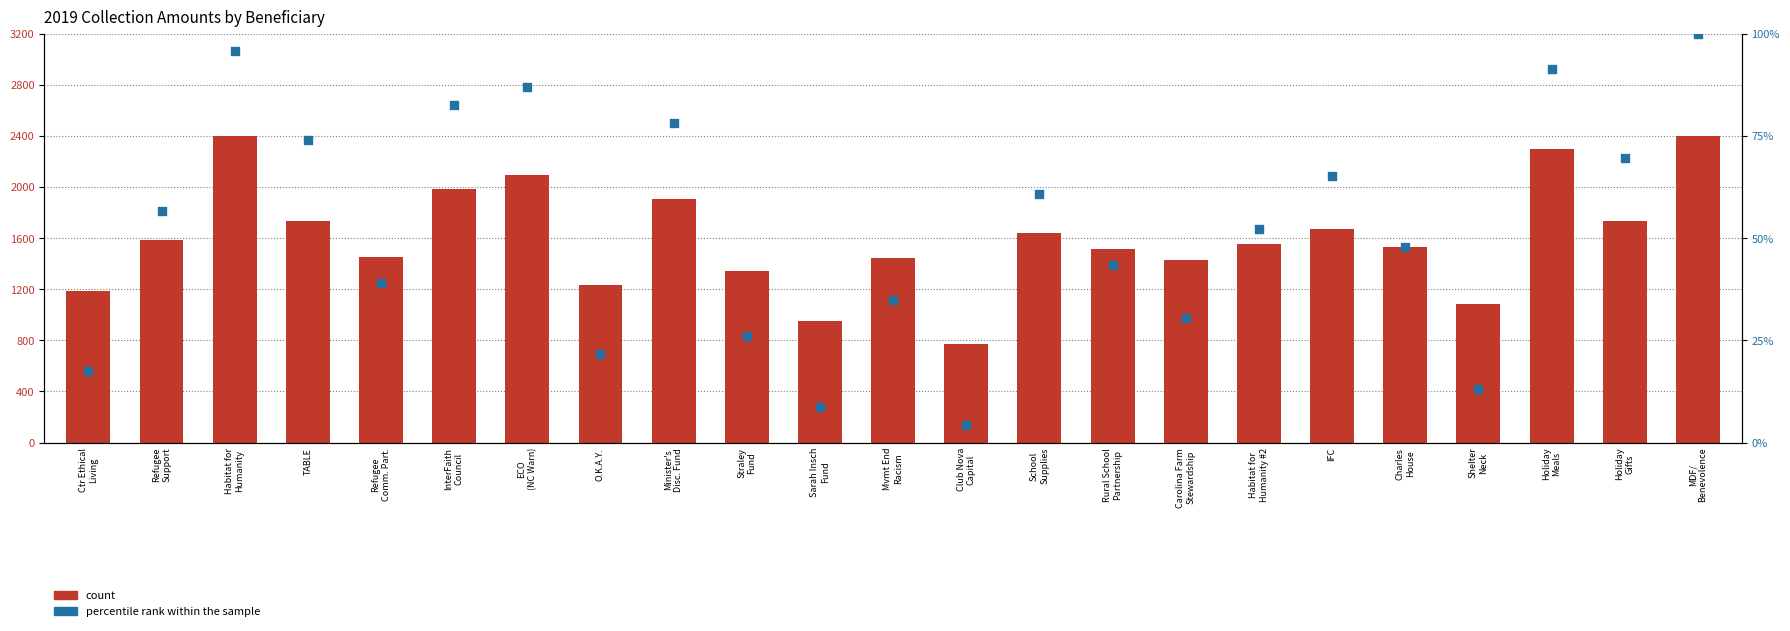

Which series reaches the maximum Y coordinate?

count